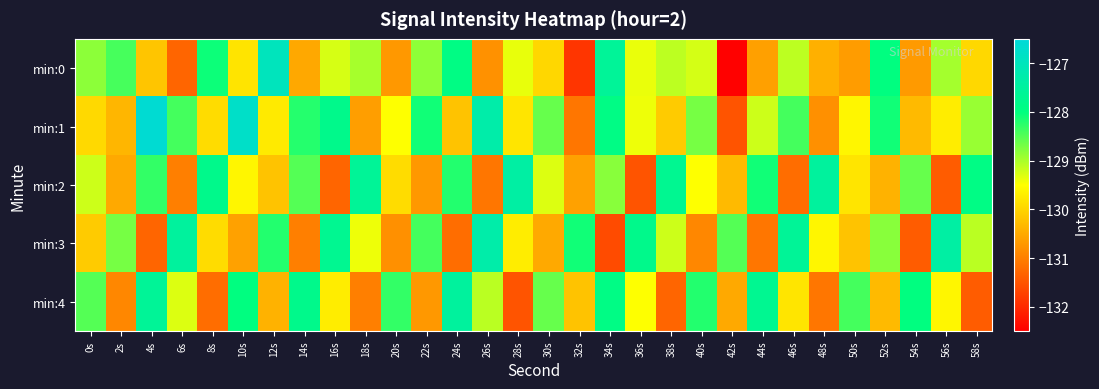

At which category does the chart reach its minimum across all series?

42s